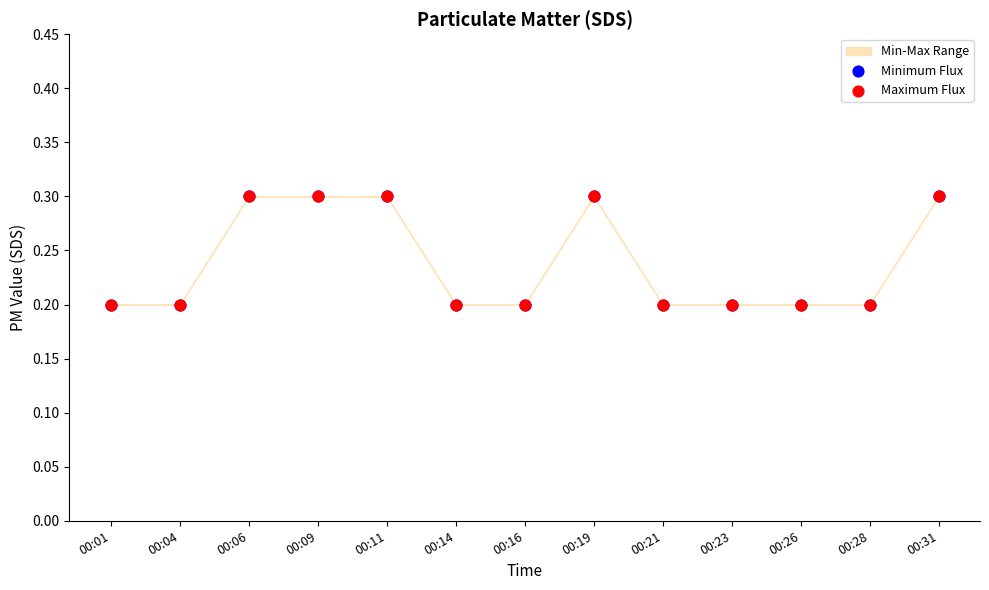

Which series reaches the minimum Y coordinate?

Minimum Flux